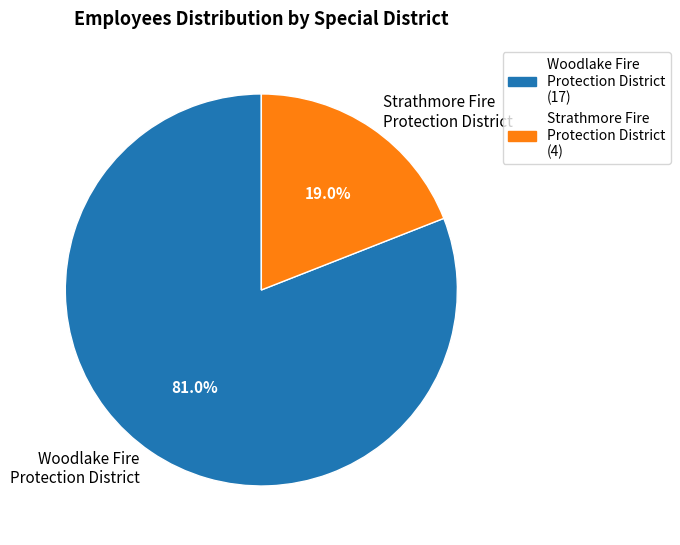

Which slice represents more than half of the pie?

Woodlake Fire Protection District